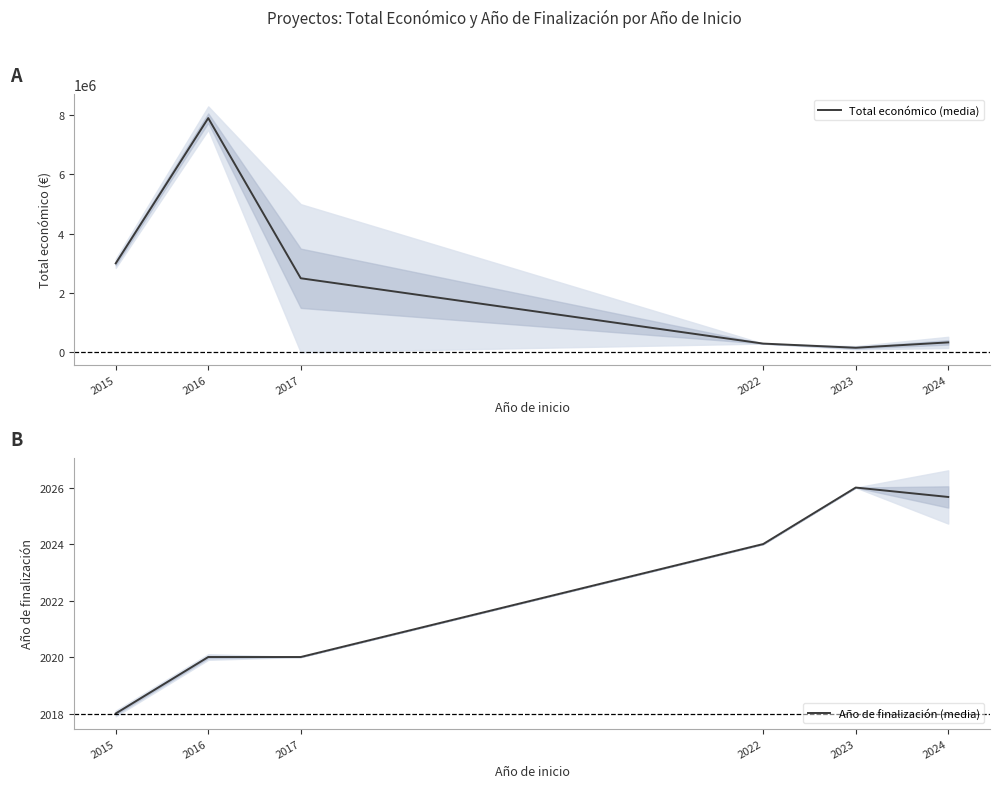

Which has a higher value, 2016 or 2017?

2016